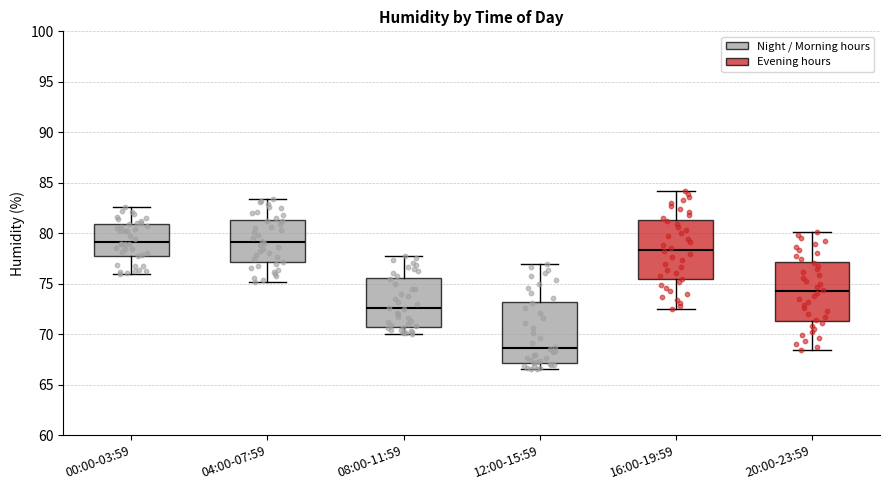

Reading left to right, transcribe this box plot: for each box, give where its median line is, the range the box spans, and where its two whiskers end, as read against the y-axis. The values are not printed on the chart, so give them approximately, as read against the axis.

00:00-03:59: median 79.0, box 78.0 to 81.0, whiskers 76.0 to 82.5
04:00-07:59: median 79.0, box 77.0 to 81.5, whiskers 75.0 to 83.5
08:00-11:59: median 72.5, box 71.0 to 75.5, whiskers 70.0 to 77.5
12:00-15:59: median 68.5, box 67.0 to 73.0, whiskers 66.5 to 77.0
16:00-19:59: median 78.5, box 75.5 to 81.5, whiskers 72.5 to 84.0
20:00-23:59: median 74.5, box 71.5 to 77.0, whiskers 68.5 to 80.0